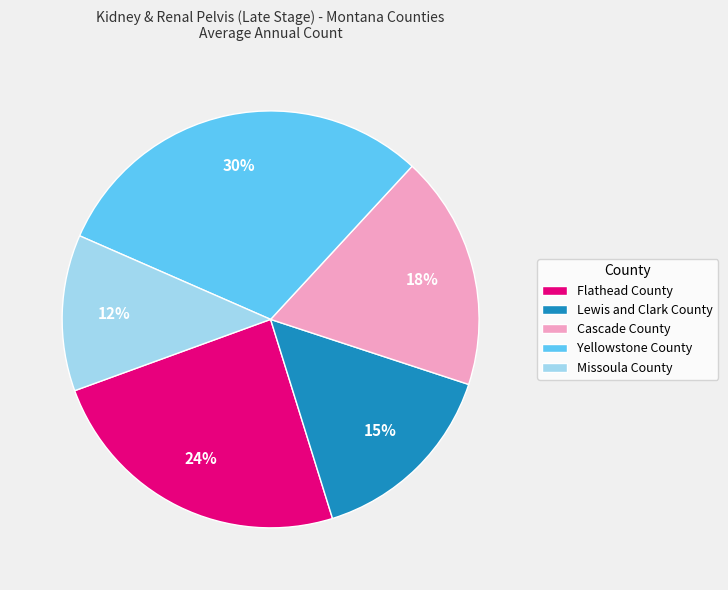

What is the smallest slice in the pie chart?

Missoula County